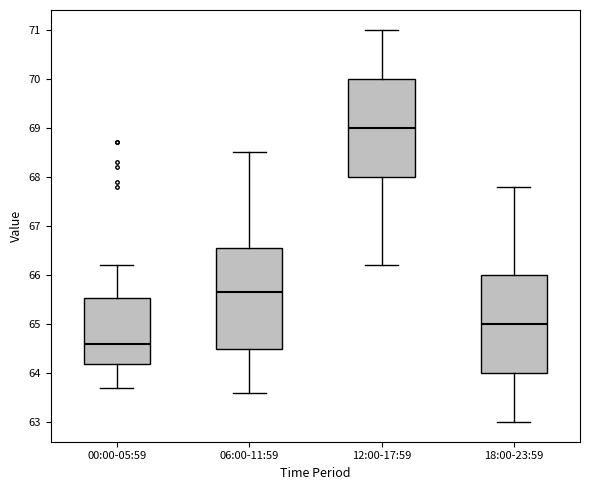

Which box's median line is the lowest?

00:00-05:59